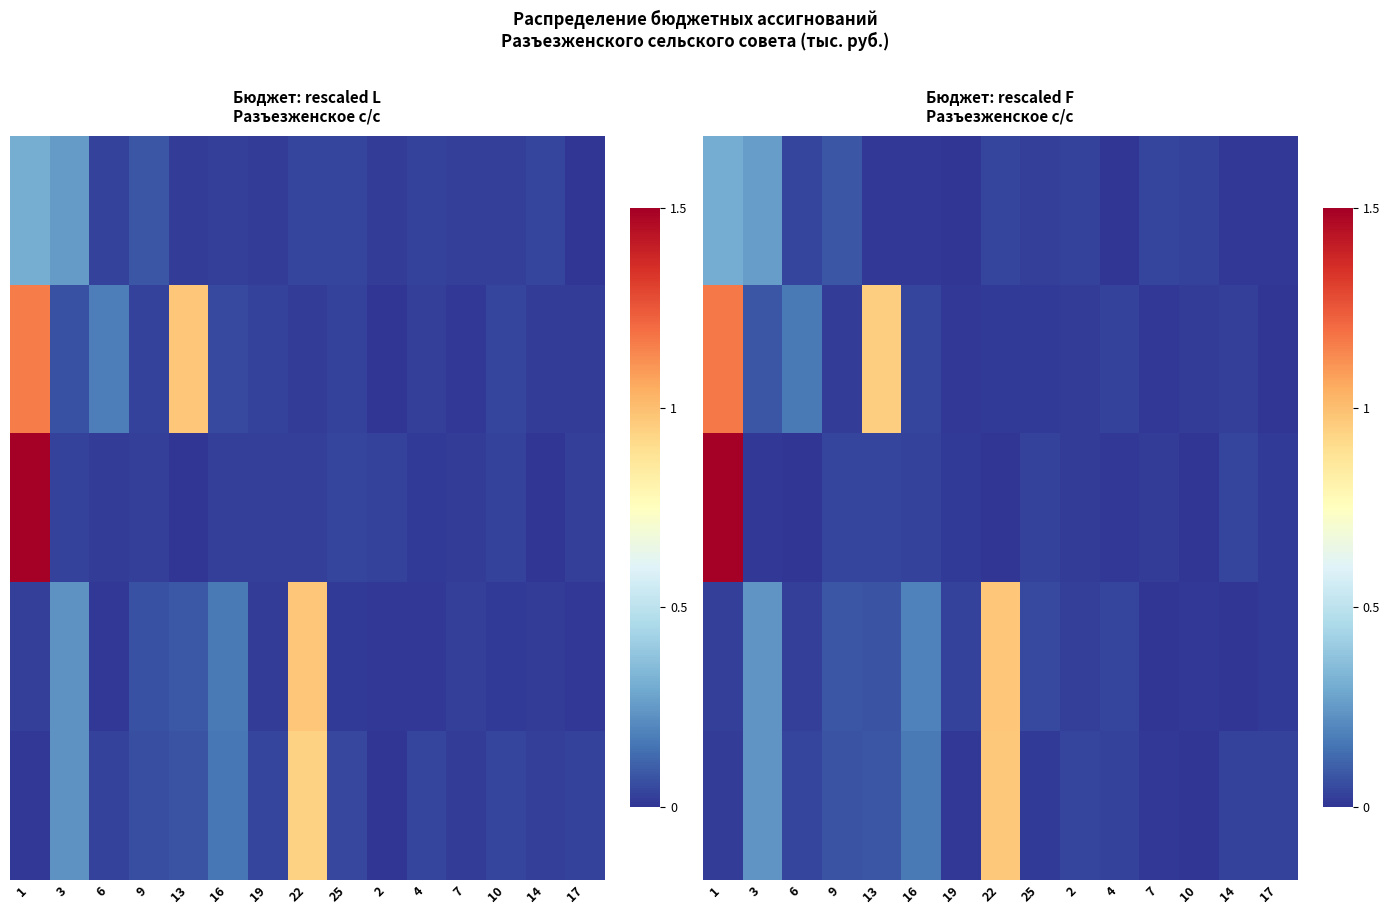

Which series has the largest total across all categories?

row_1